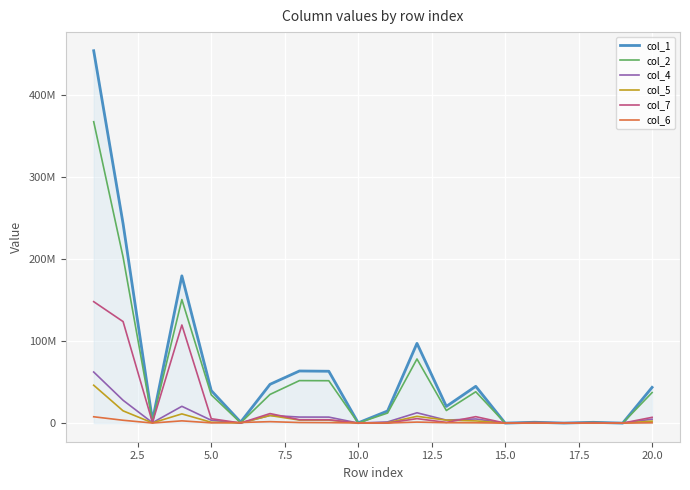

How many interior local peaks does the col_2 series have?

6